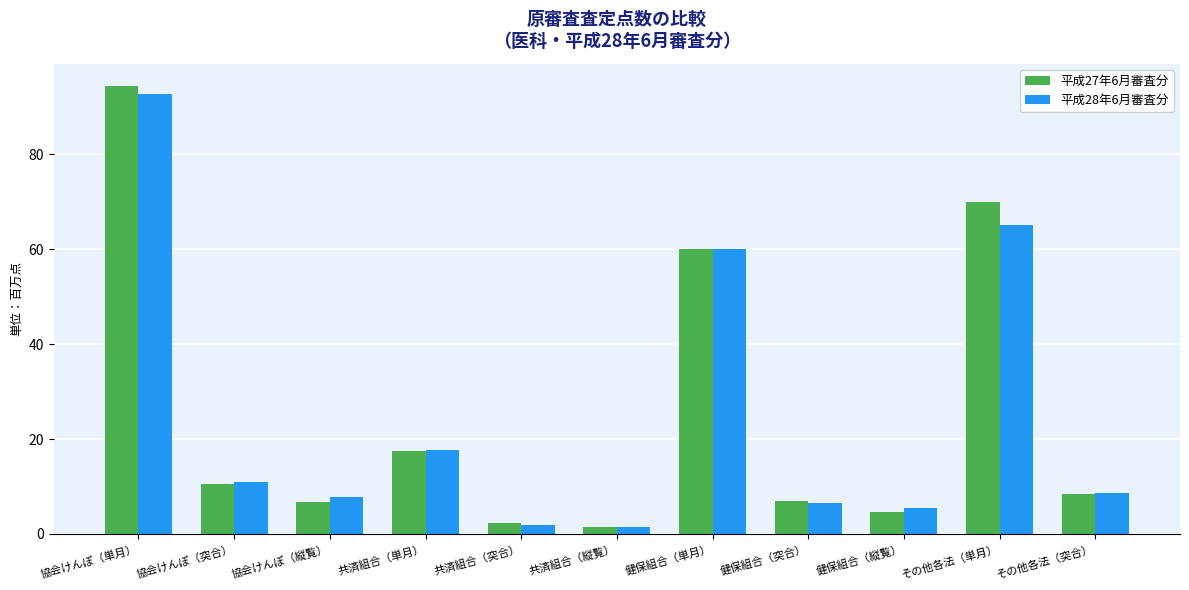

Are the bars grouped side by side (vs. stacked)?

Yes